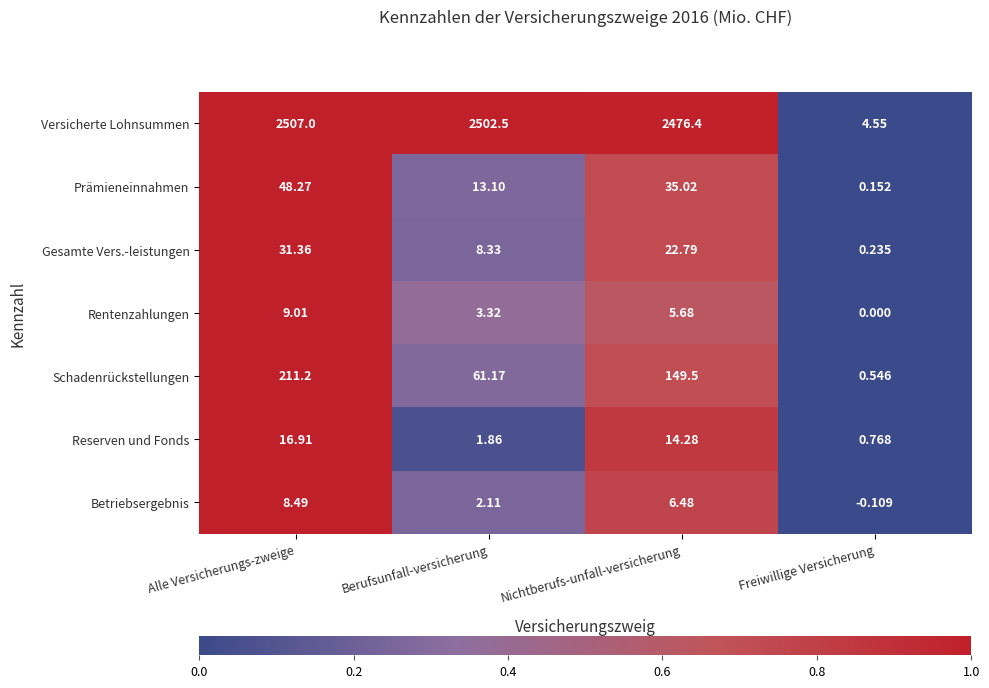

Which series changed the most between Alle Versicherungs-zweige and Nichtberufs-unfall-versicherung?

Schadenrückstellungen